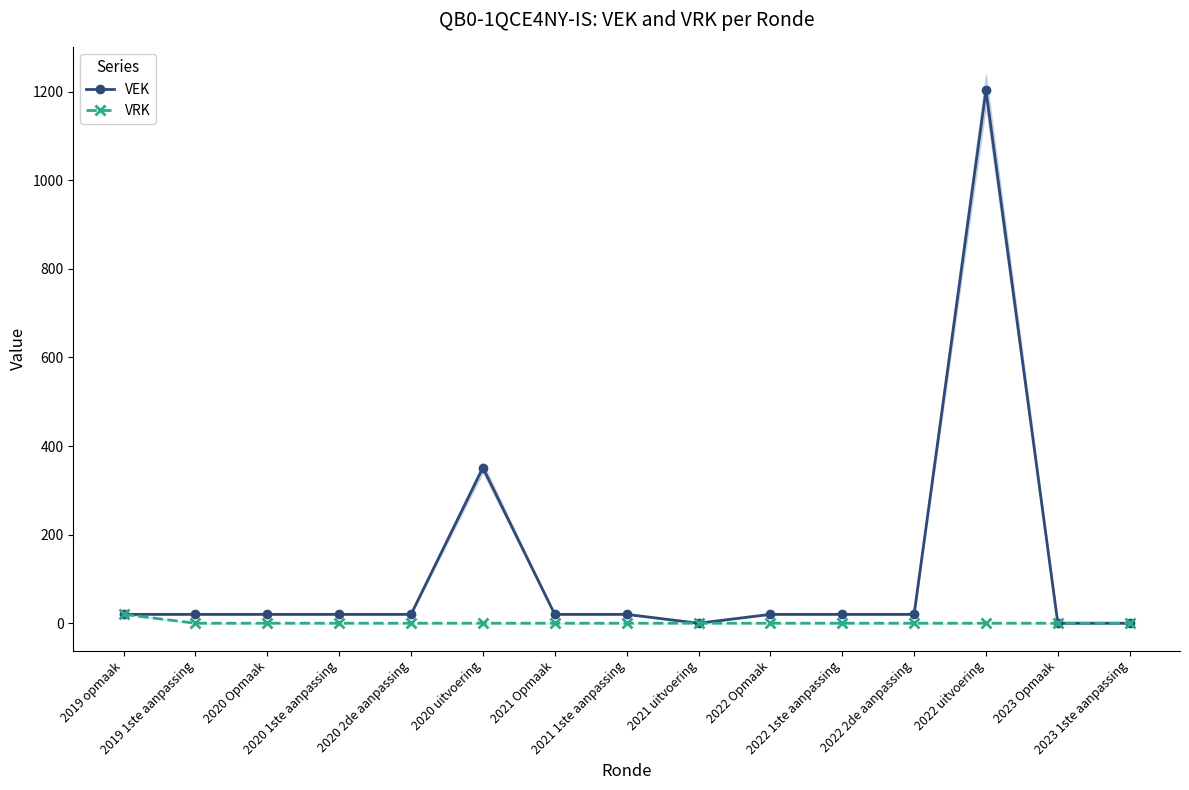

Rank the series by their average value, from lowest to highest.

VRK, VEK